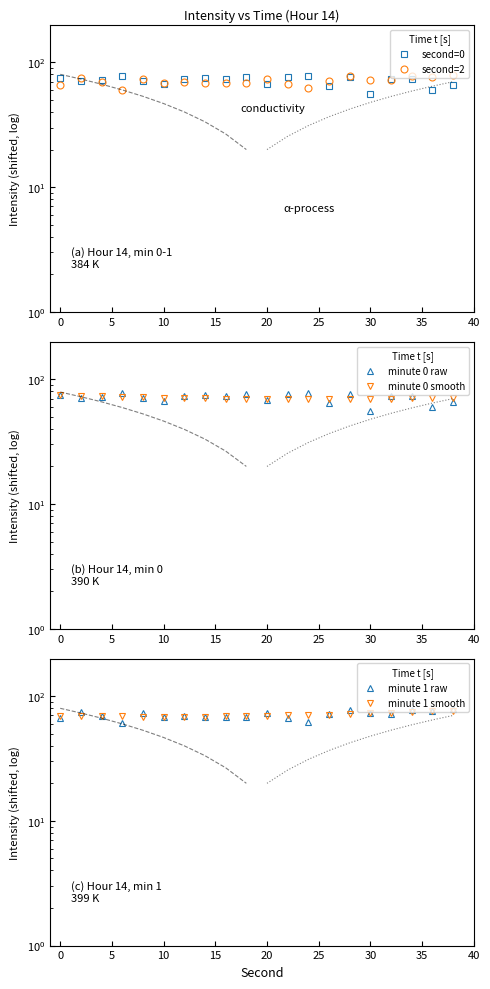

True or false: minute 1 smooth has a value of 25.0 at 30.

False